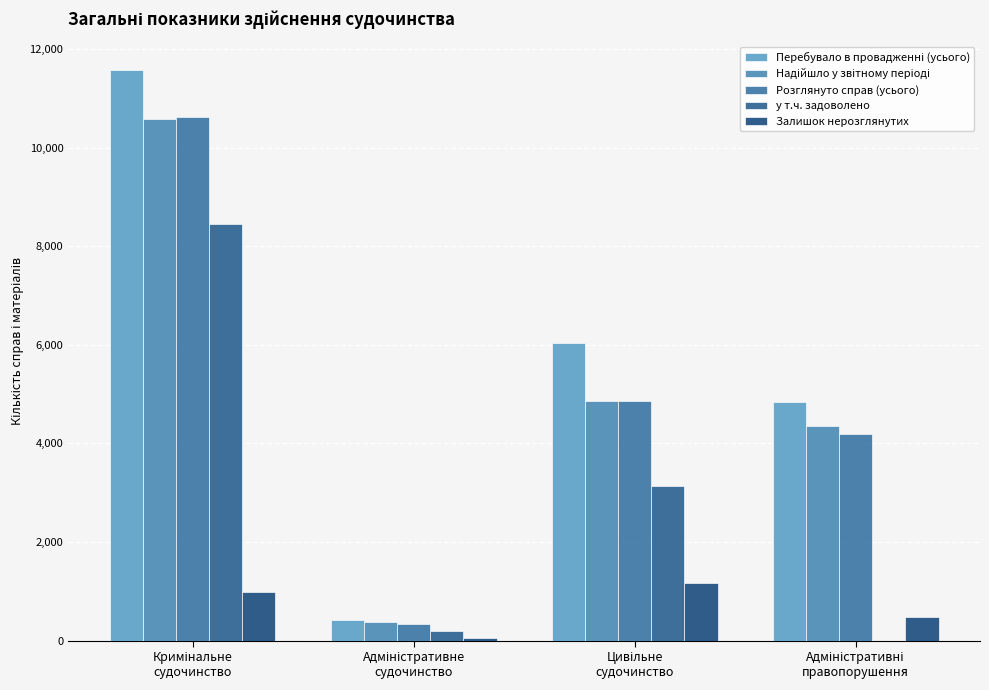

How many groups of bars are there?

4